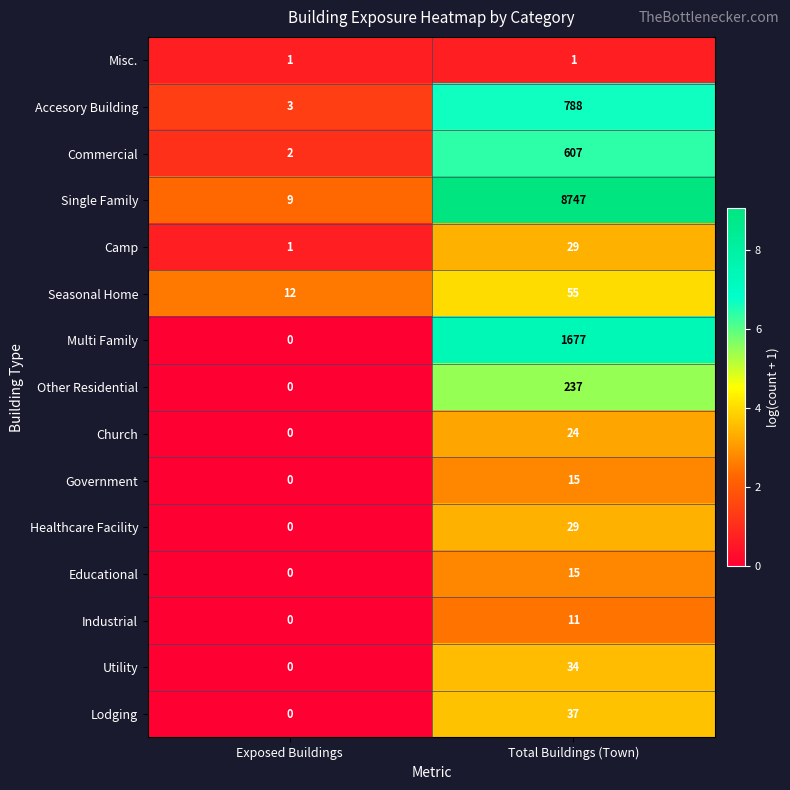

What is the sum of the Other Residential values at Exposed Buildings and Total Buildings (Town)?

237